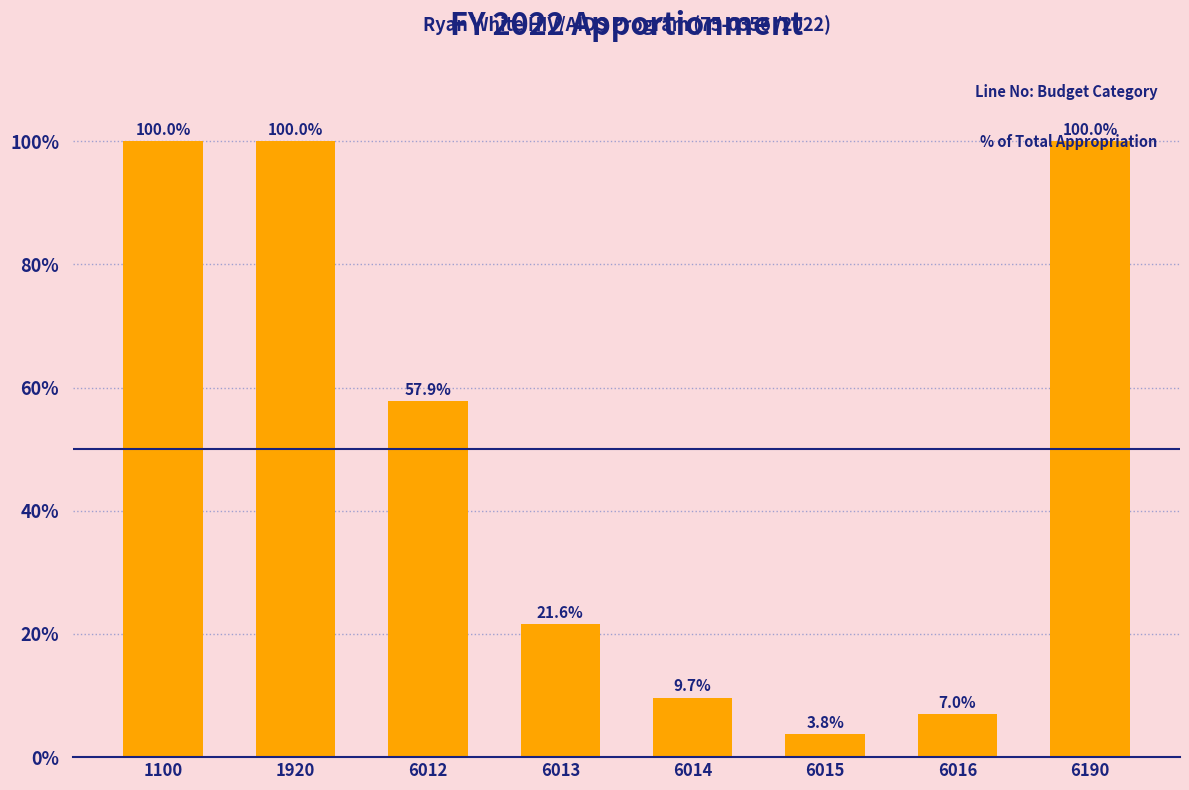

What is the approximate value at 1920?

100.0